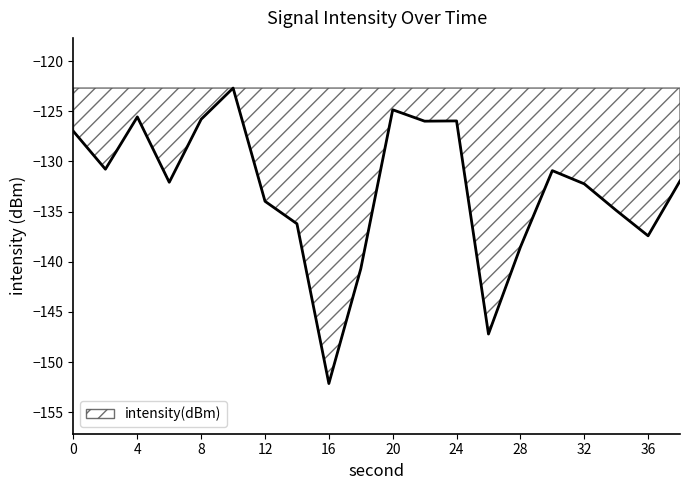

What is the smallest value displayed?

-152.1